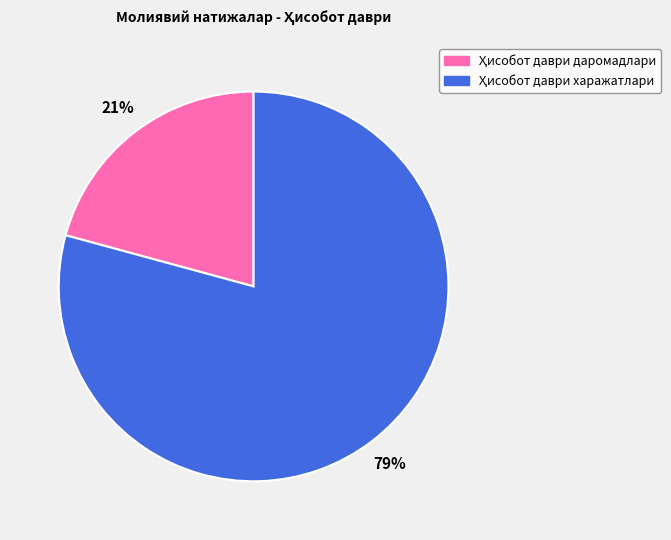

How many segments does this pie chart have?

2